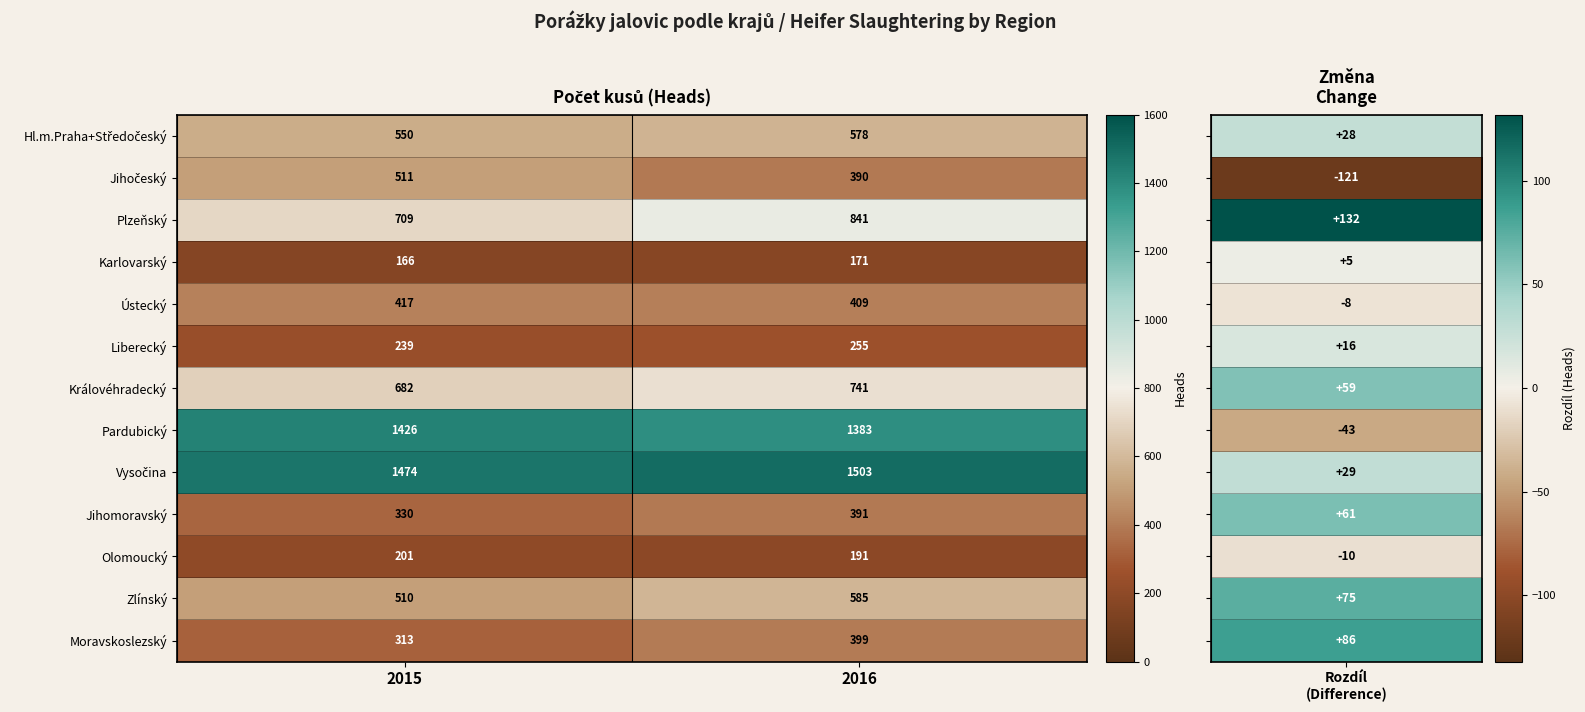

Between 2015 and 2016, which series saw the biggest shift?

Plzeňský